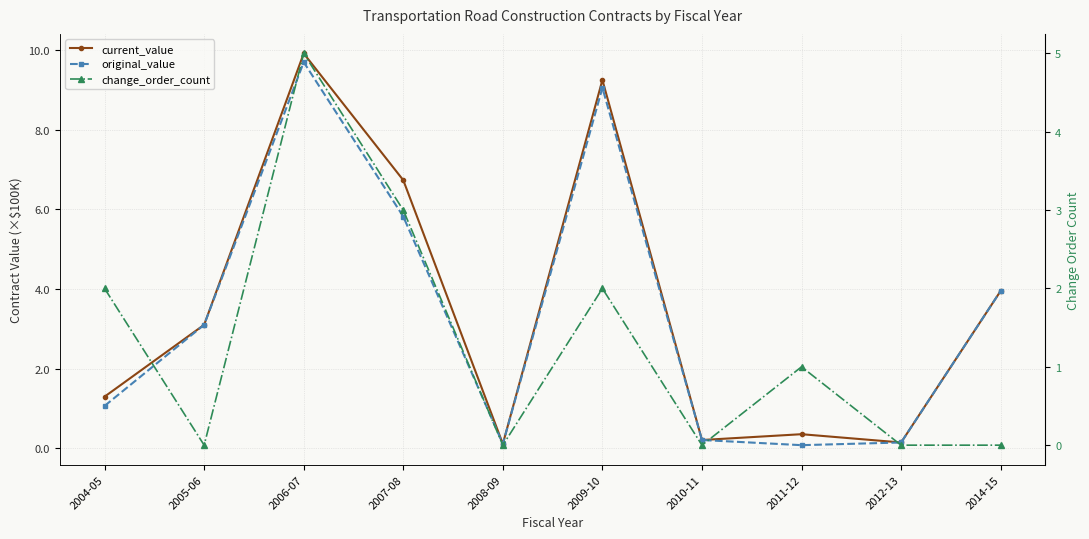

What is the total value across all series at 2014-15?

7.9